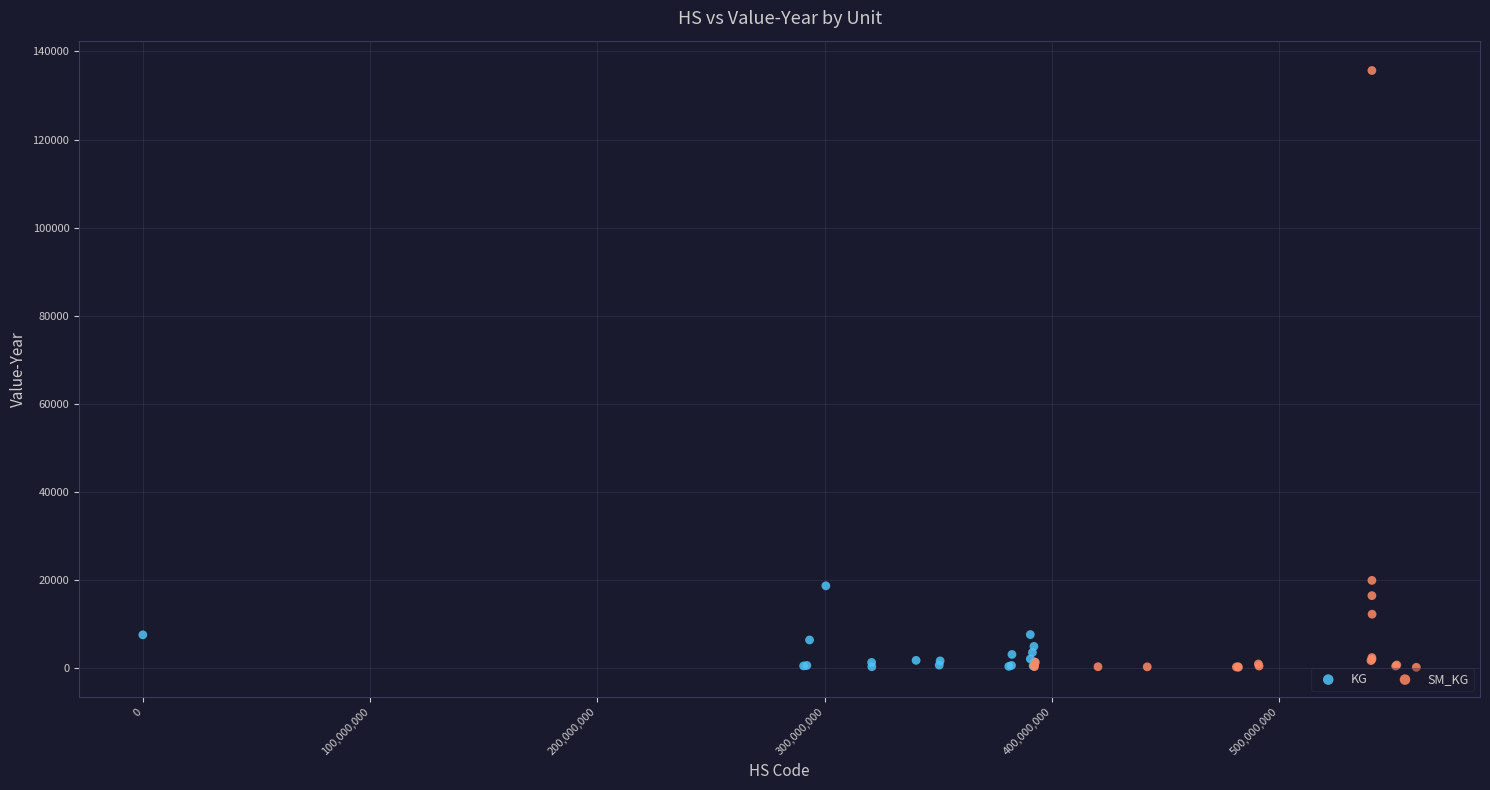

Which series reaches the maximum Y coordinate?

SM_KG